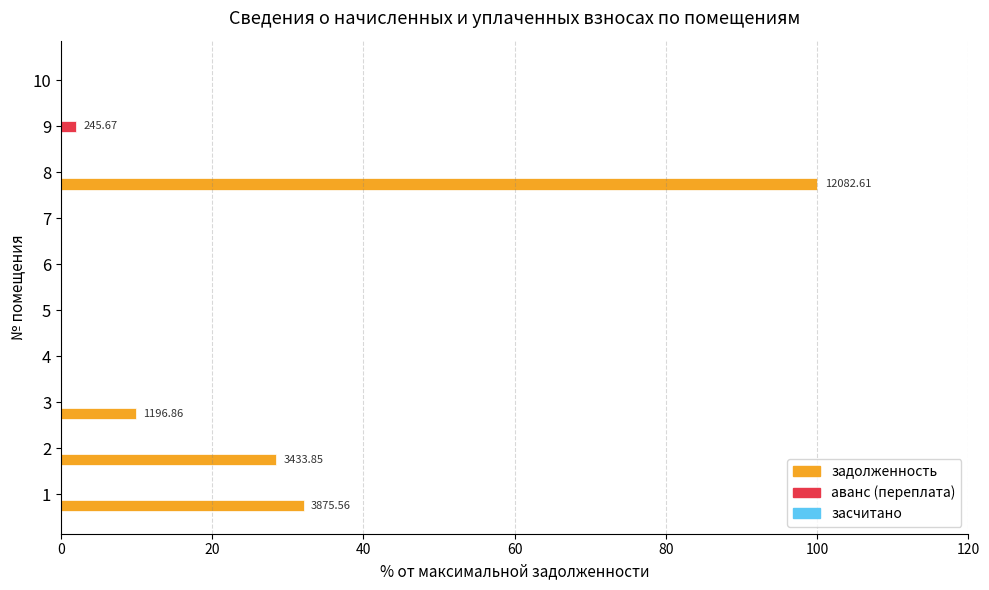

Which series changed the most between 5 and 8?

задолженность